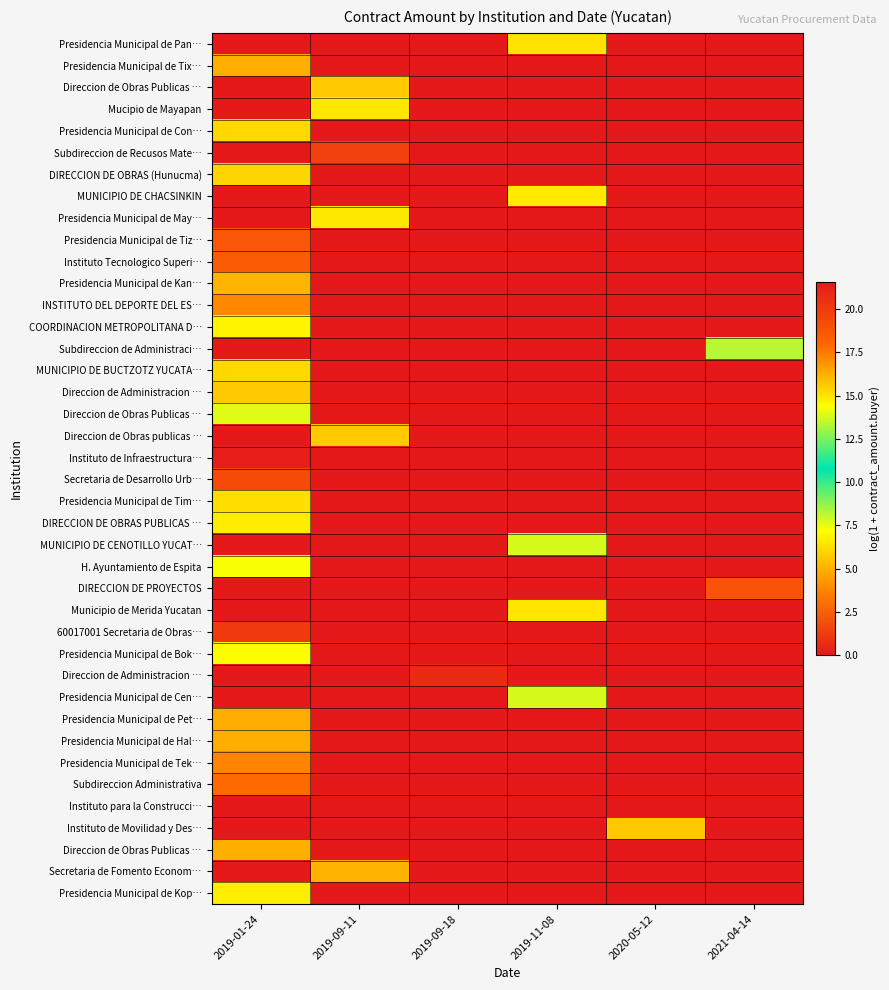

How many distinct data groups are displayed?

40